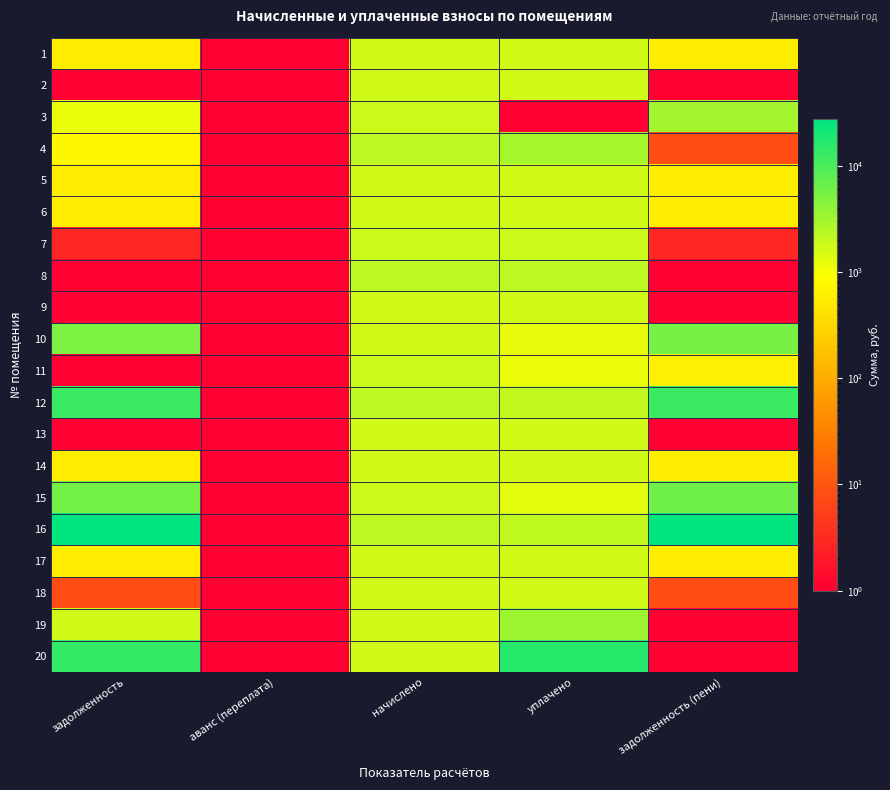

Reading left to right, what are all the values shown in this chart?

1: задолженность=567.8	аванс (переплата)=0.0	начислено=1703.4	уплачено=1703.4	задолженность (пени)=567.8
2: задолженность=0.0	аванс (переплата)=0.0	начислено=1685.0	уплачено=1685.0	задолженность (пени)=0.0
3: задолженность=1216.7	аванс (переплата)=0.0	начислено=1825.1	уплачено=0.0	задолженность (пени)=3041.8
4: задолженность=742.8	аванс (переплата)=0.0	начислено=2204.8	уплачено=2939.8	задолженность (пени)=7.9
5: задолженность=569.0	аванс (переплата)=0.0	начислено=1707.1	уплачено=1707.1	задолженность (пени)=569.0
6: задолженность=567.8	аванс (переплата)=0.0	начислено=1703.4	уплачено=1703.4	задолженность (пени)=567.8
7: задолженность=2.8	аванс (переплата)=0.0	начислено=1817.7	уплачено=1817.7	задолженность (пени)=2.8
8: задолженность=0.0	аванс (переплата)=0.0	начислено=2182.7	уплачено=2182.7	задолженность (пени)=0.0
9: задолженность=0.0	аванс (переплата)=0.0	начислено=1681.3	уплачено=1681.3	задолженность (пени)=0.0
10: задолженность=5178.1	аванс (переплата)=0.0	начислено=1692.3	уплачено=1267.5	задолженность (пени)=5602.9
11: задолженность=0.0	аванс (переплата)=0.0	начислено=1814.0	уплачено=1183.5	задолженность (пени)=604.7
12: задолженность=12367.6	аванс (переплата)=0.0	начислено=2186.4	уплачено=2079.3	задолженность (пени)=12474.8
13: задолженность=0.0	аванс (переплата)=0.0	начислено=1685.0	уплачено=1685.0	задолженность (пени)=0.0
14: задолженность=560.4	аванс (переплата)=0.0	начислено=1681.3	уплачено=1681.3	задолженность (пени)=560.4
15: задолженность=5829.9	аванс (переплата)=0.0	начислено=1810.3	уплачено=1307.8	задолженность (пени)=6332.4
16: задолженность=27350.2	аванс (переплата)=0.0	начислено=2167.9	уплачено=2100.0	задолженность (пени)=27418.1
17: задолженность=561.6	аванс (переплата)=0.0	начислено=1685.0	уплачено=1685.0	задолженность (пени)=561.6
18: задолженность=8.1	аванс (переплата)=0.0	начислено=1681.3	уплачено=1681.3	задолженность (пени)=8.1
19: задолженность=1702.6	аванс (переплата)=0.0	начислено=1692.3	уплачено=3394.9	задолженность (пени)=0.0
20: задолженность=13295.9	аванс (переплата)=0.0	начислено=1699.7	уплачено=16250.7	задолженность (пени)=0.0